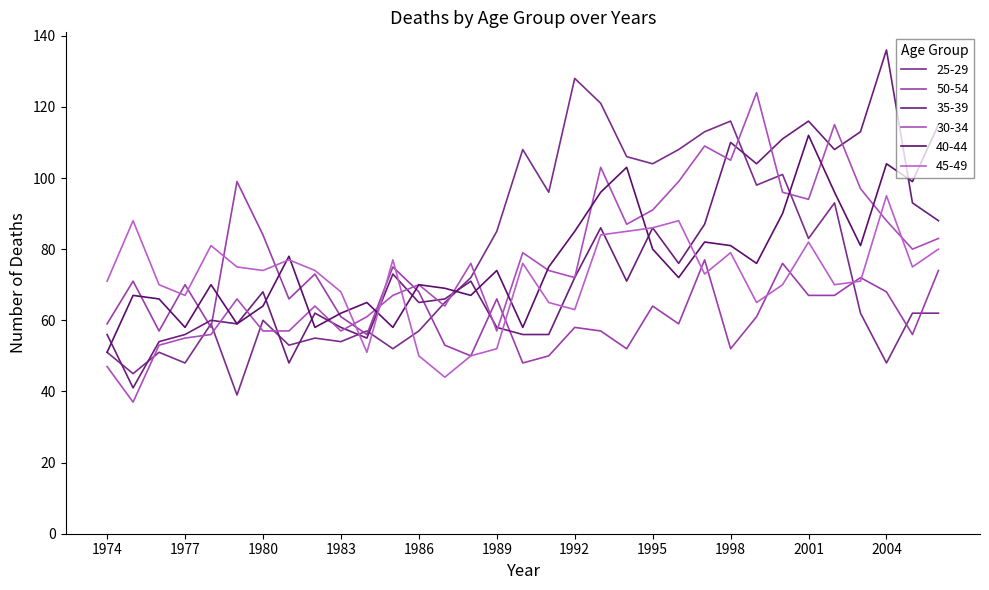

At which category is the sum across all series the highest?

2001